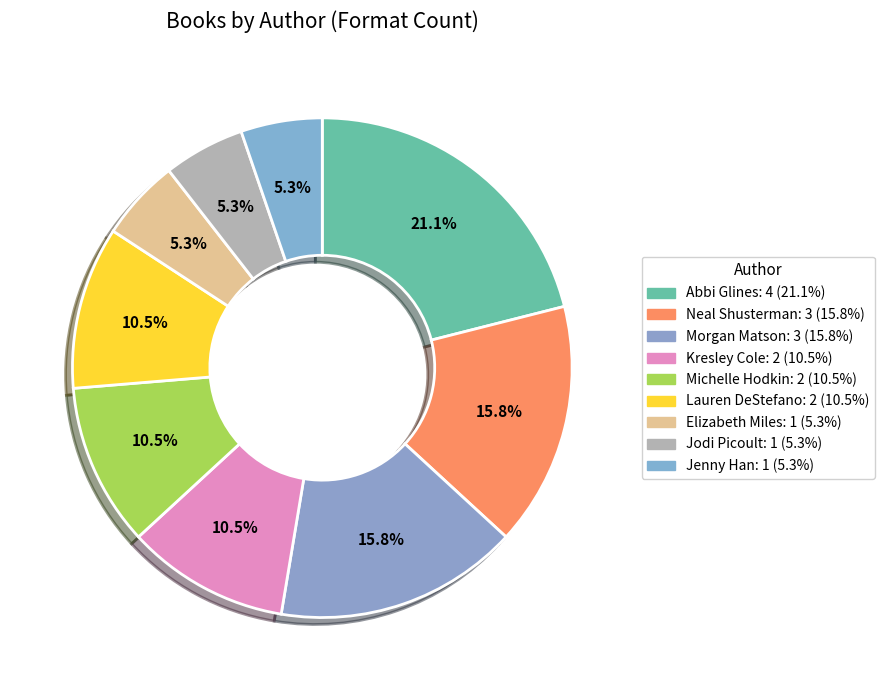

How many slices are in this pie chart?

9